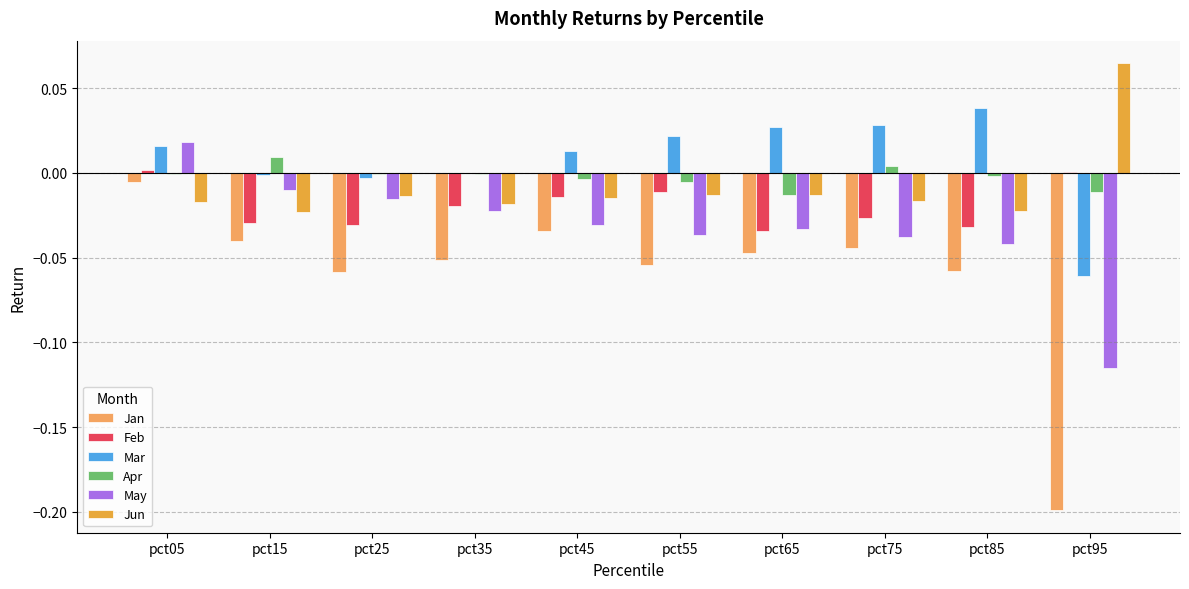

The value of Apr at pct65 is -0.0. True or false?

True